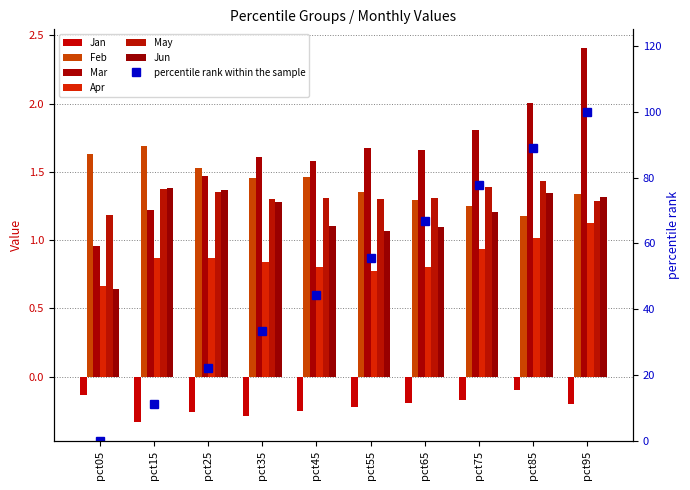

Which category has the highest value across all series?

pct95